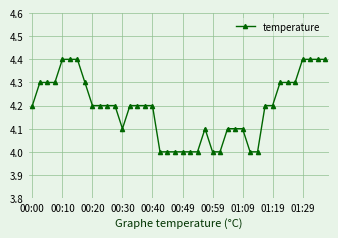

What is the value of the 1st point from the left?

4.2